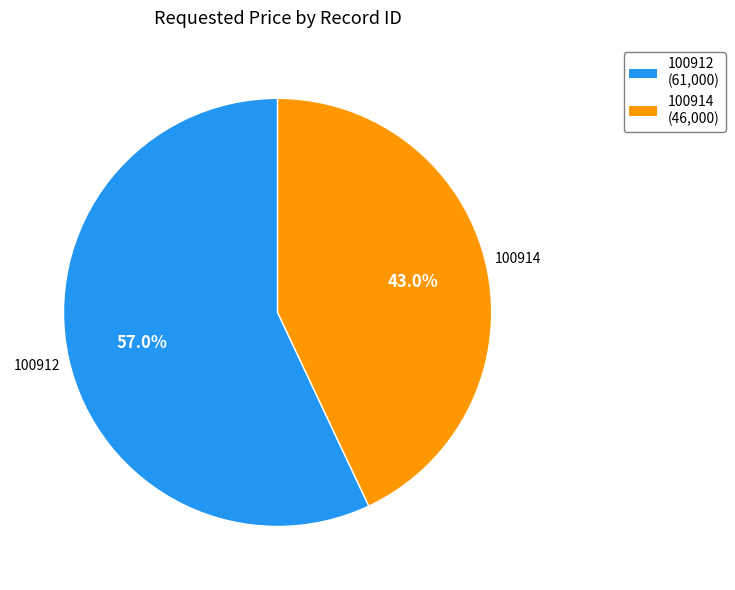

The 100912 slice represents 57% of the pie. True or false?

True